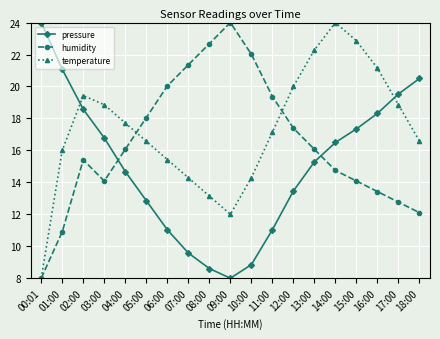

What value does the pressure series have at 18:00?

20.5